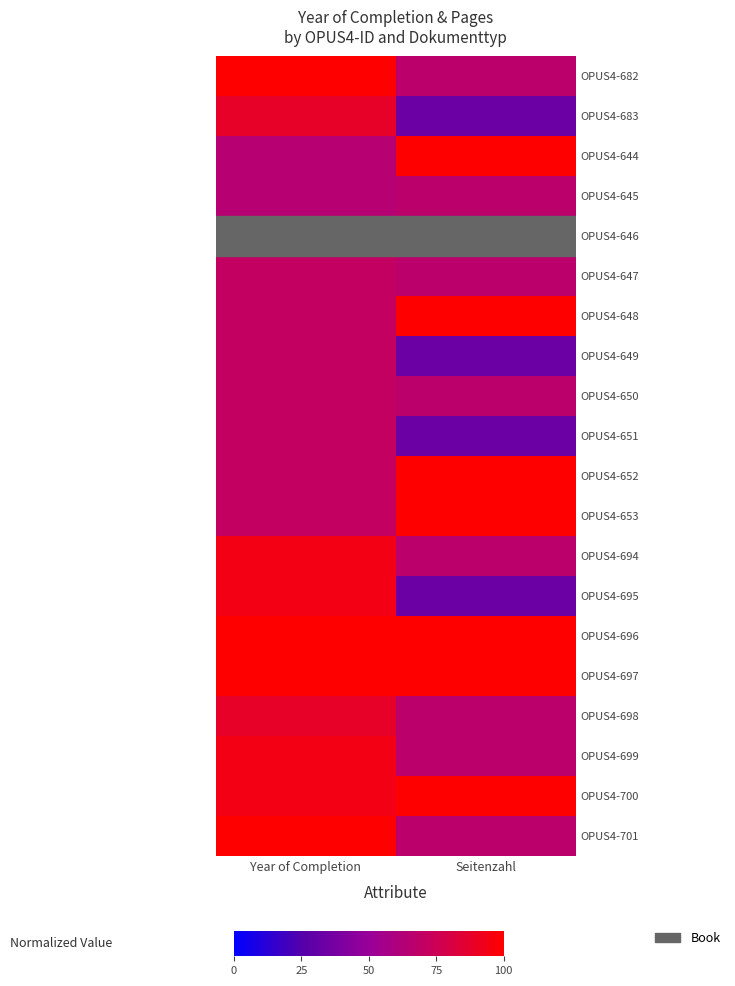

At Seitenzahl, list the series in order from largest to smallest.

OPUS4-644, OPUS4-648, OPUS4-652, OPUS4-653, OPUS4-696, OPUS4-697, OPUS4-700, OPUS4-682, OPUS4-645, OPUS4-647, OPUS4-650, OPUS4-694, OPUS4-698, OPUS4-699, OPUS4-701, OPUS4-683, OPUS4-649, OPUS4-651, OPUS4-695, OPUS4-646